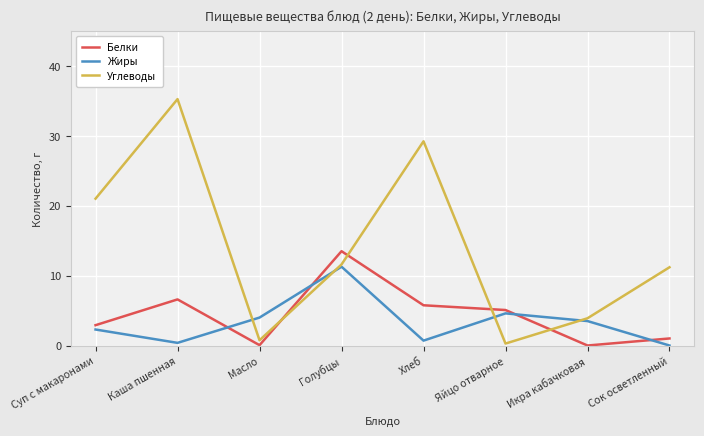

Between Суп с макаронами and Голубцы, which series saw the biggest shift?

Белки